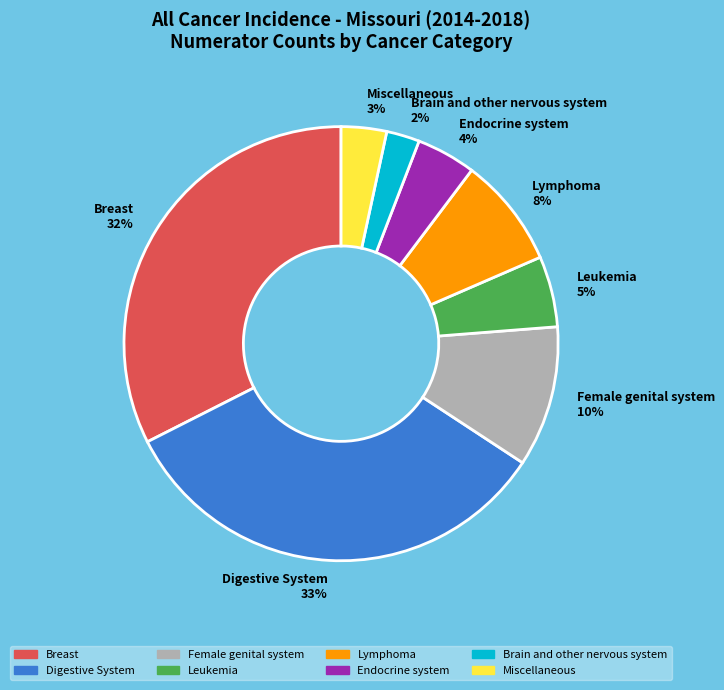

To the nearest percent, what is the average slice percentage?

12%